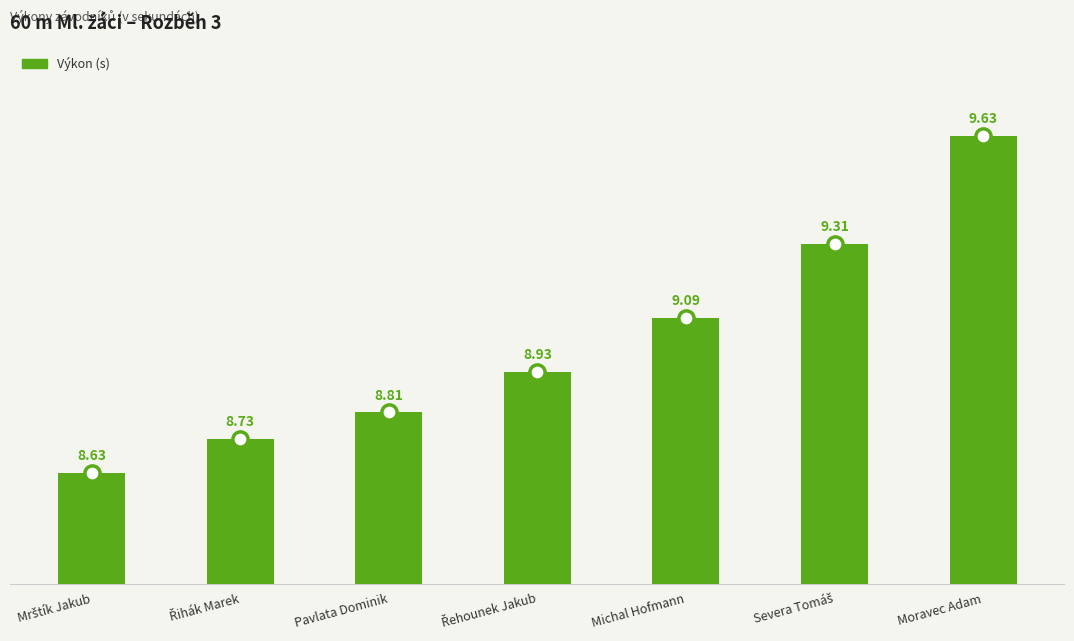

Approximately how many times larger is the value at Řehounek Jakub compared to Moravec Adam?

0.9